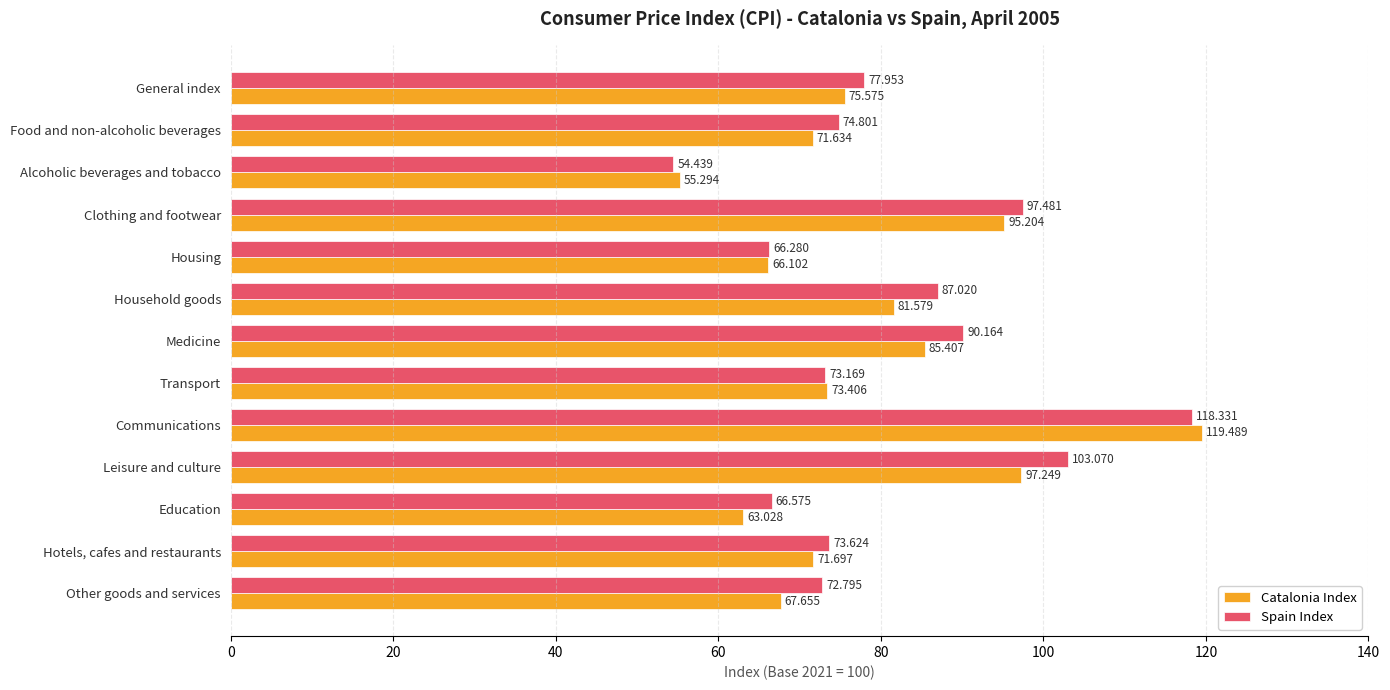

Which category has the lowest value in the Catalonia Index series?

Alcoholic beverages and tobacco